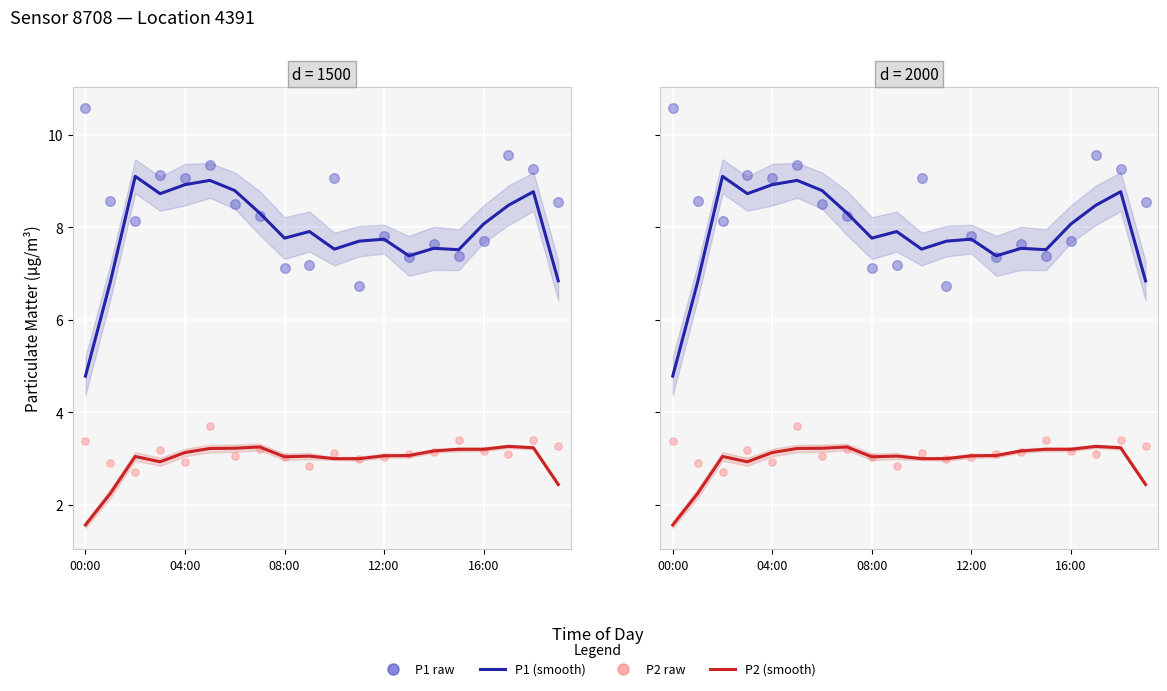

Which series has the widest spread of Y values?

P1 (smooth)